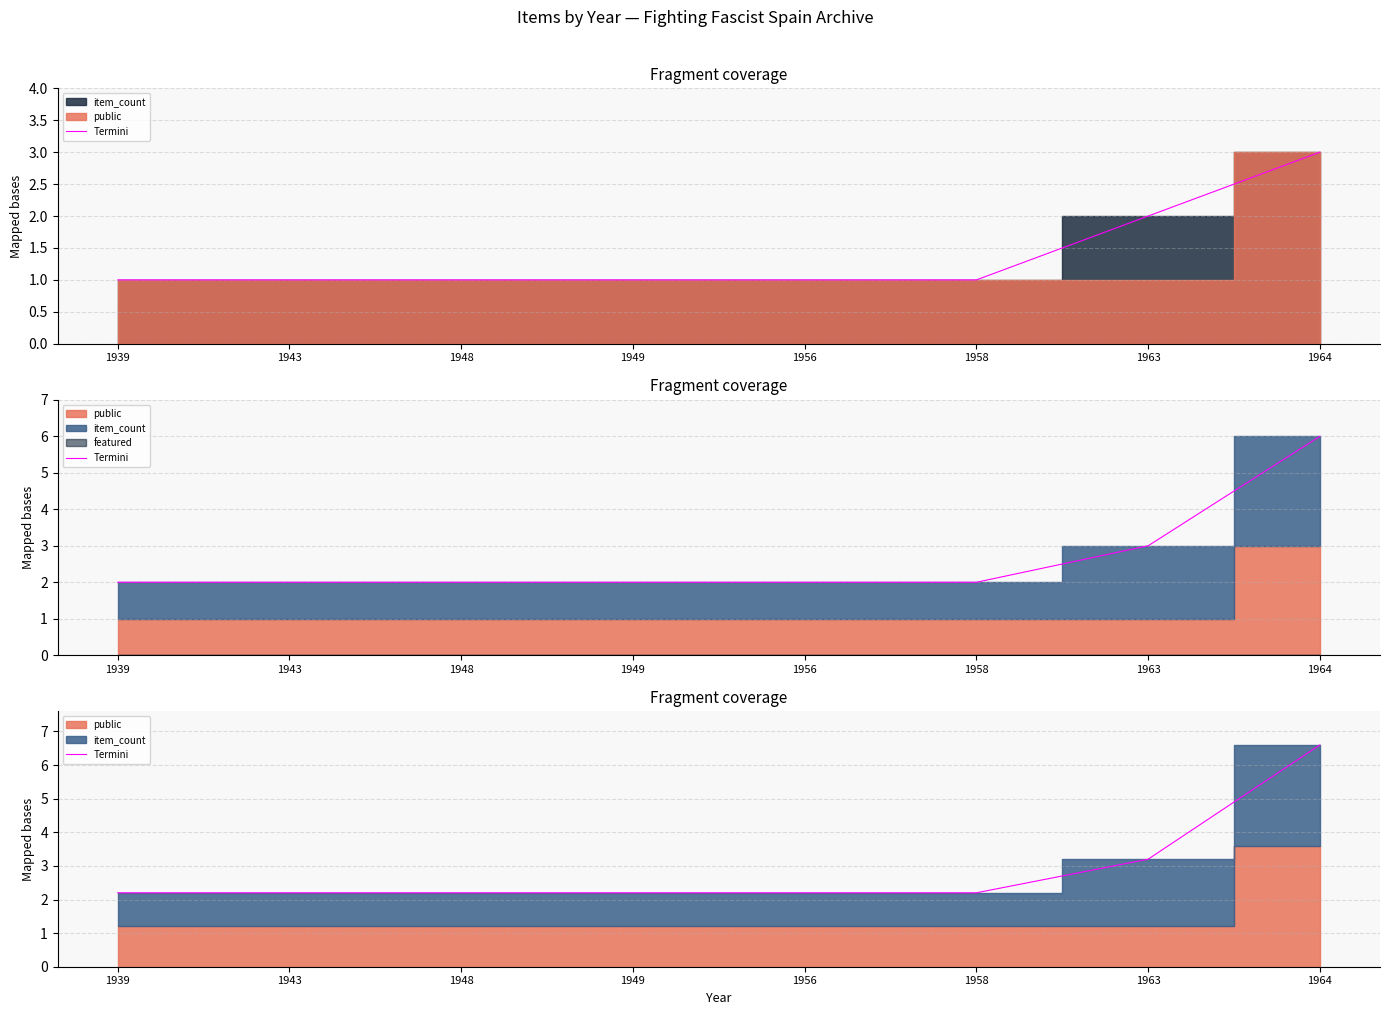

The value at 1964 is 10.1. True or false?

False